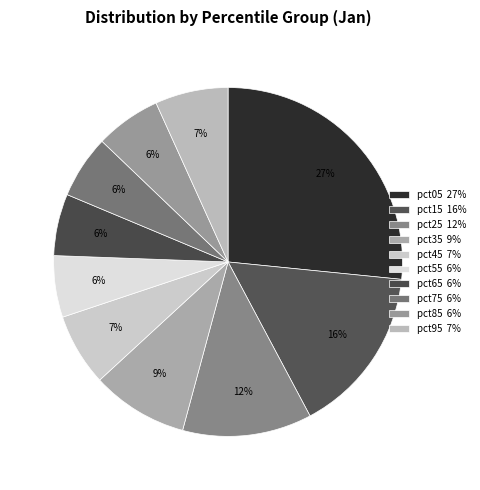

Count the number of slices in the pie.

10